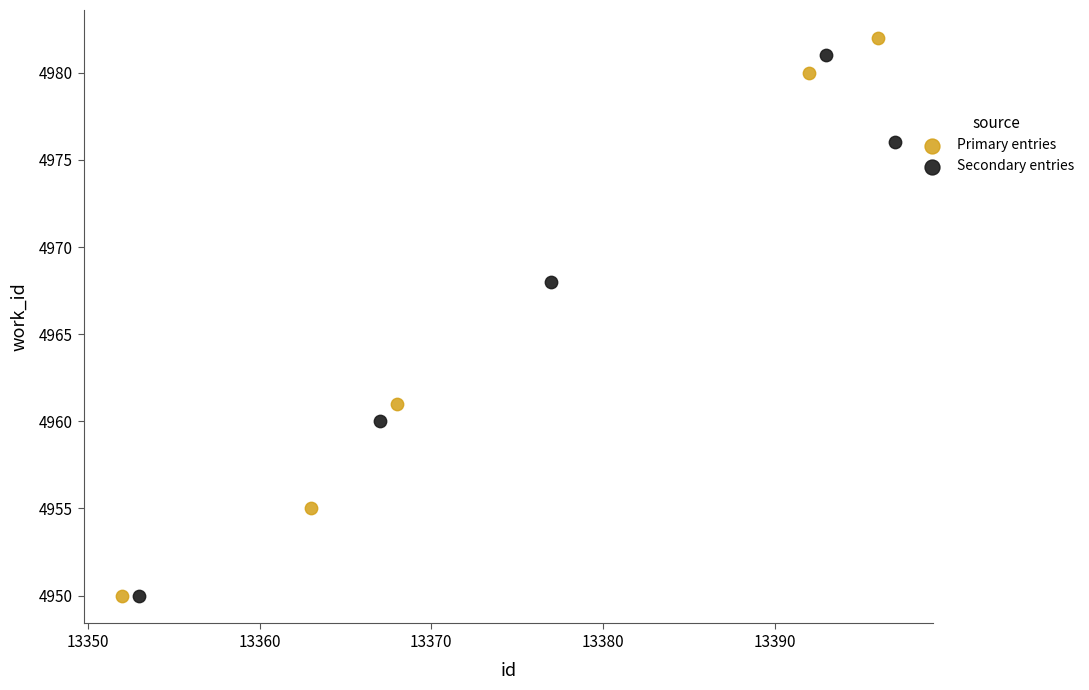

What are all the series names shown in the legend?

Primary entries, Secondary entries